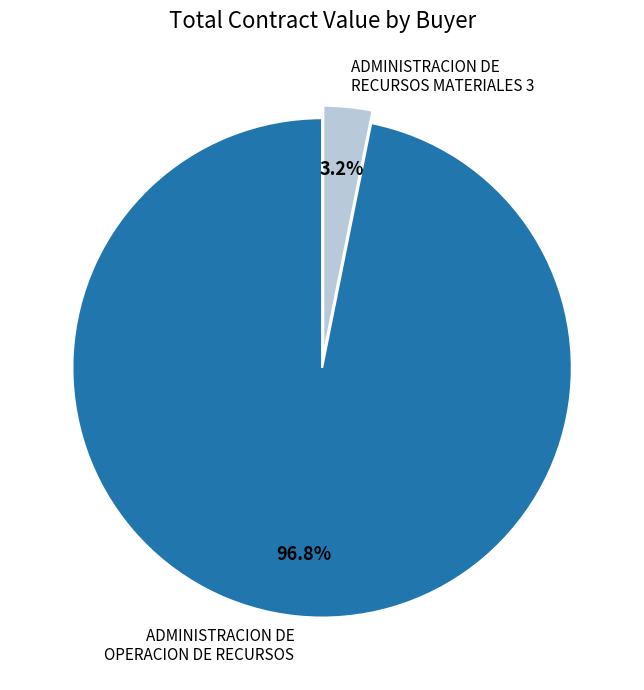

What percentage is NOT represented by ADMINISTRACION DE OPERACION DE RECURSOS?

3.2%